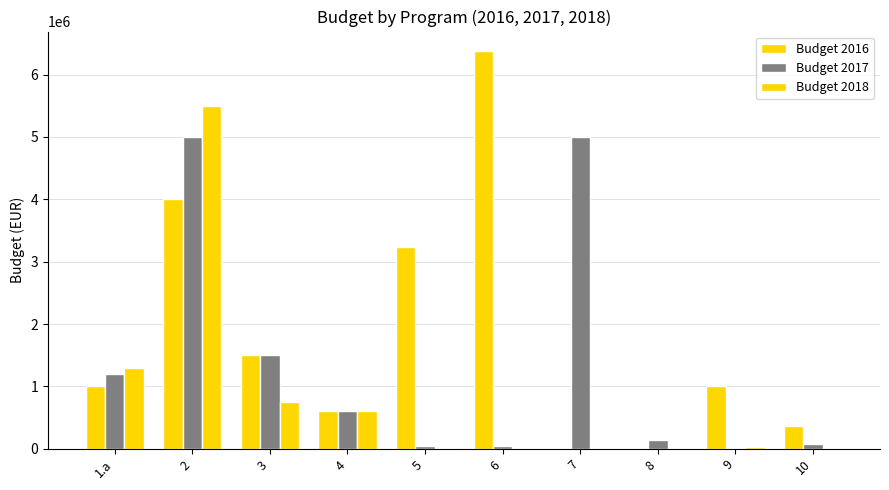

What is the label of the 2nd bar from the right?

9